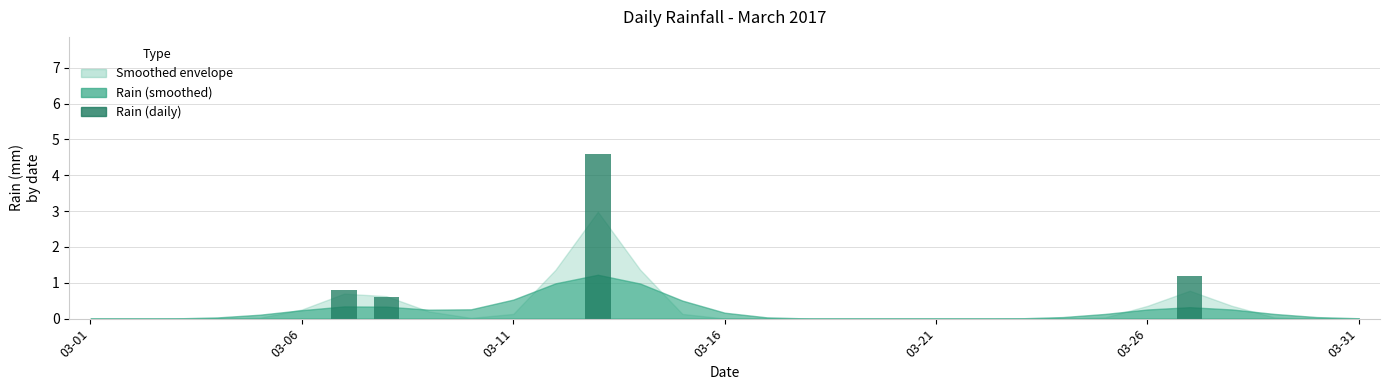

What is the maximum value shown in the chart?

4.6